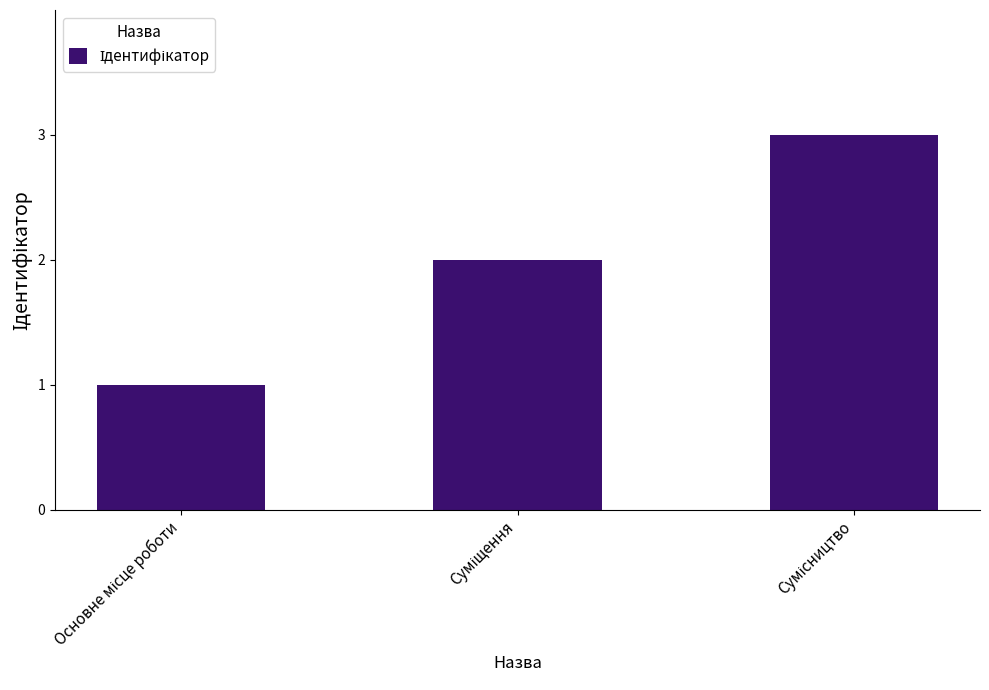

What is the greatest value displayed?

3